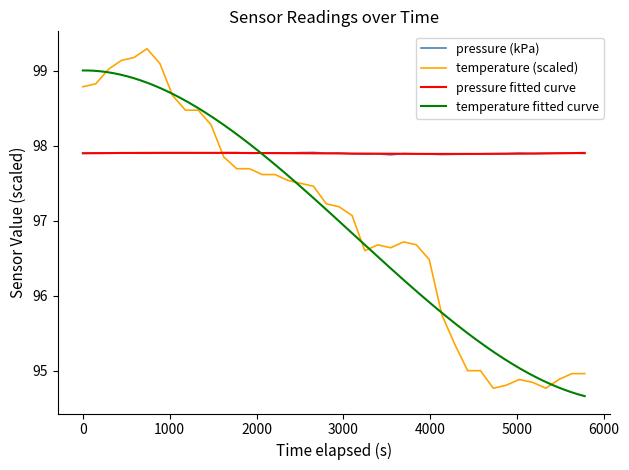

What is the minimum value for temperature (scaled)?

94.8